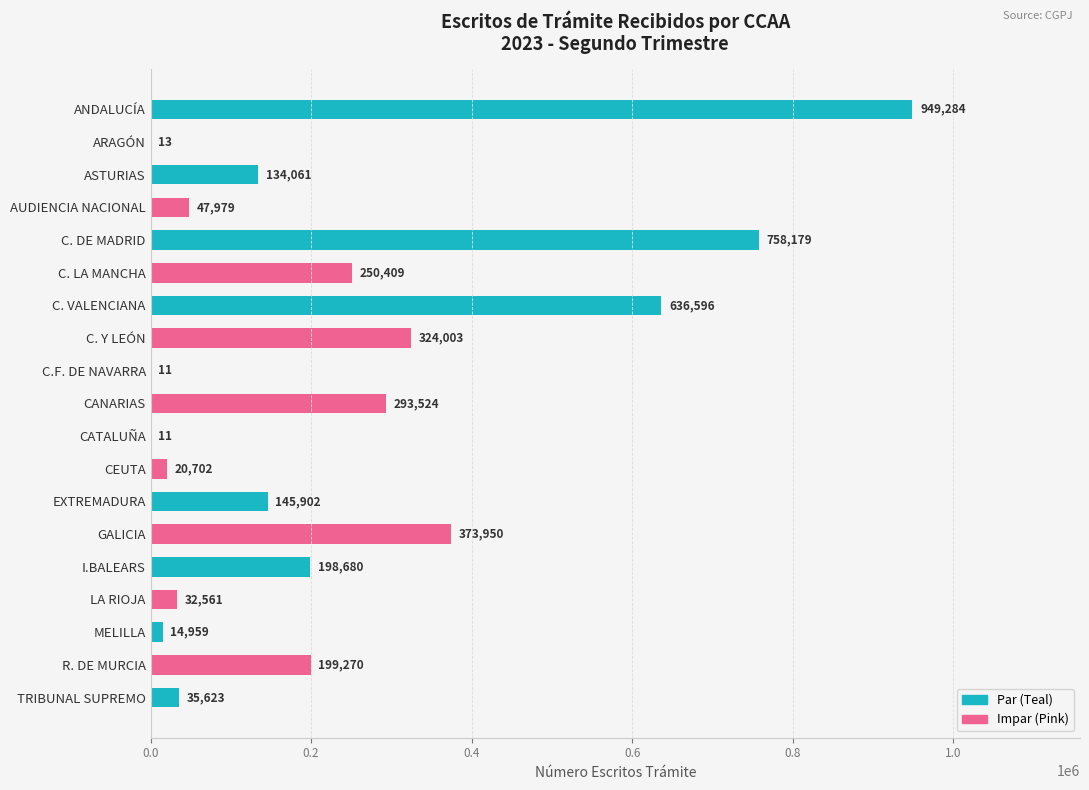

What is the ratio of the value at ANDALUCÍA to the value at EXTREMADURA?

6.5